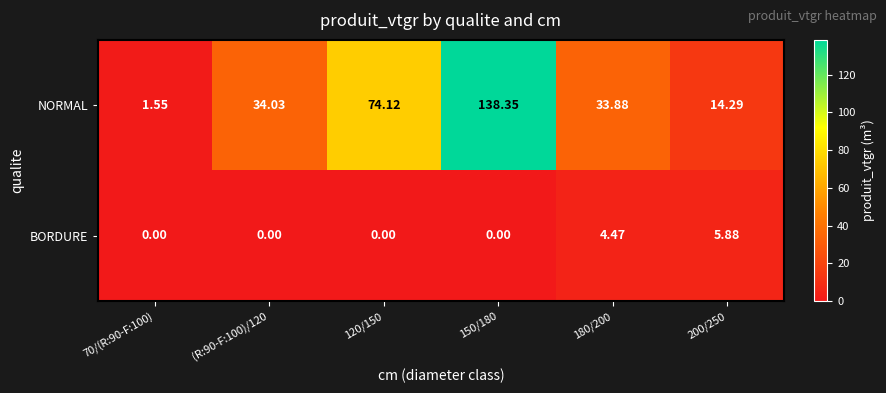

Between (R:90-F:100)/120 and 150/180, which series saw the biggest shift?

NORMAL